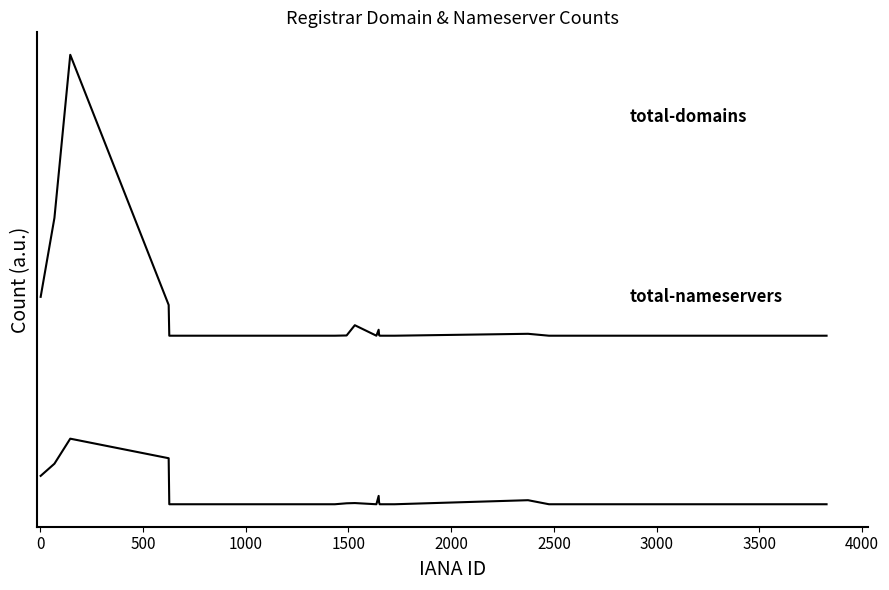

Does the chart display data point markers on the line(s)?

No